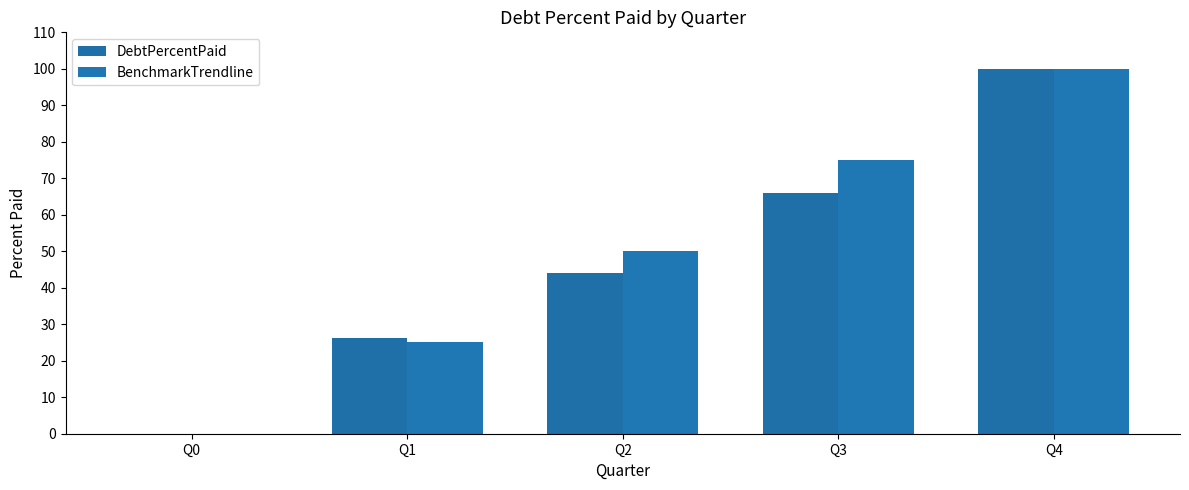

Count the number of data series in this chart.

2